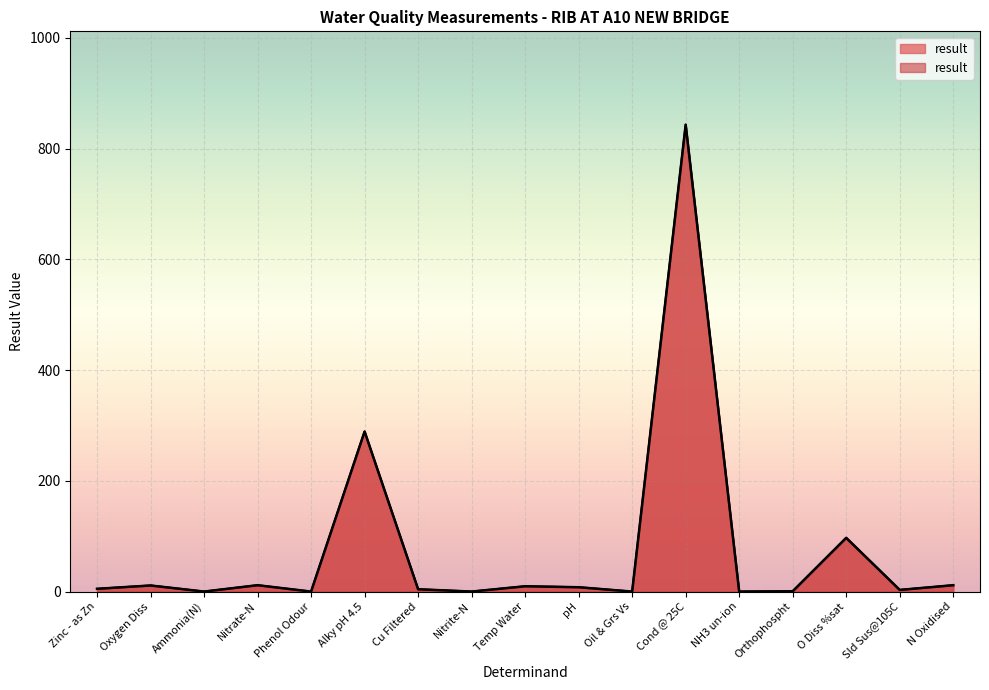

Which label corresponds to the largest value in the chart?

Cond @ 25C